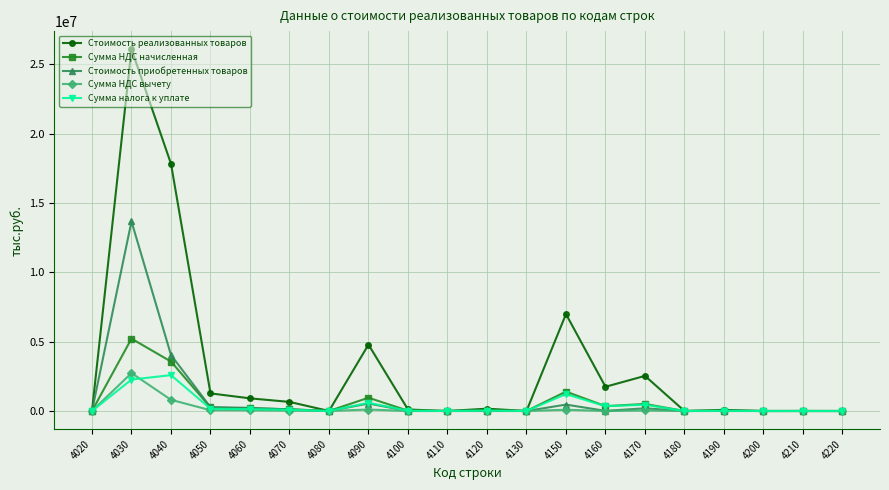

At which category is the sum across all series the highest?

4030